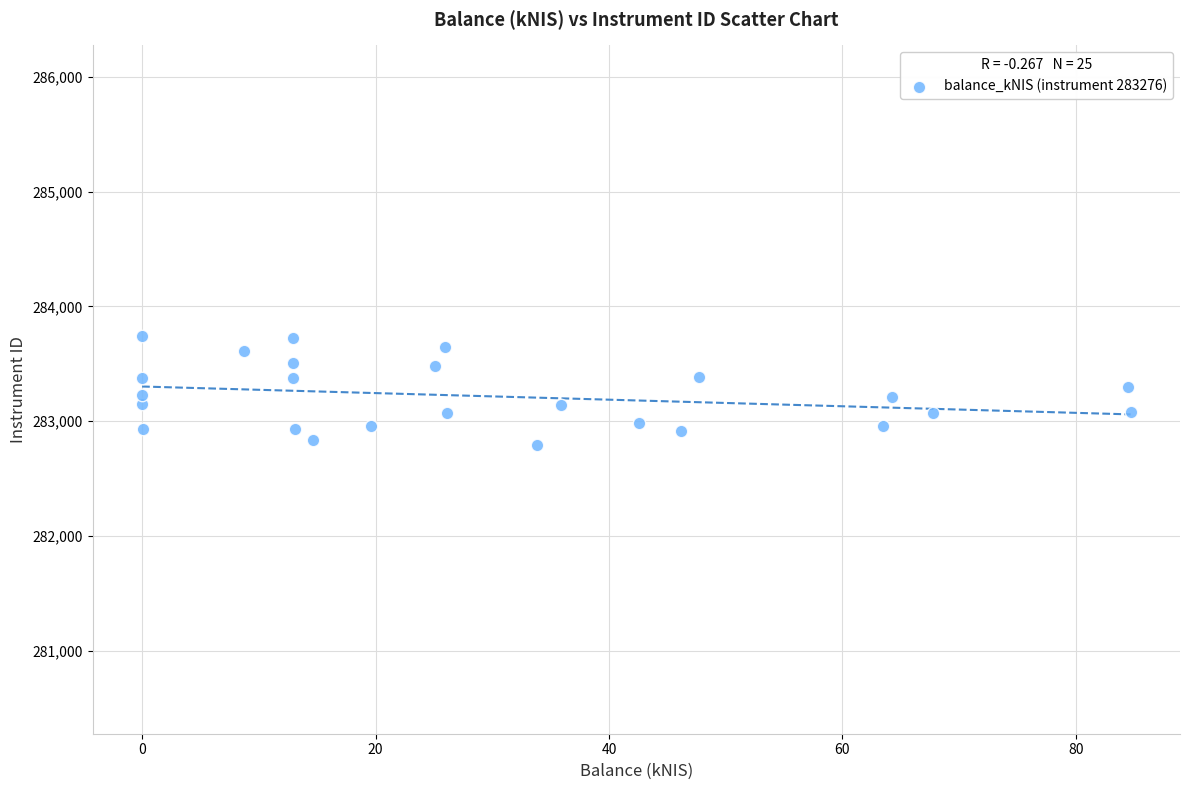

What is the range of X values (max minus min)?

84.7